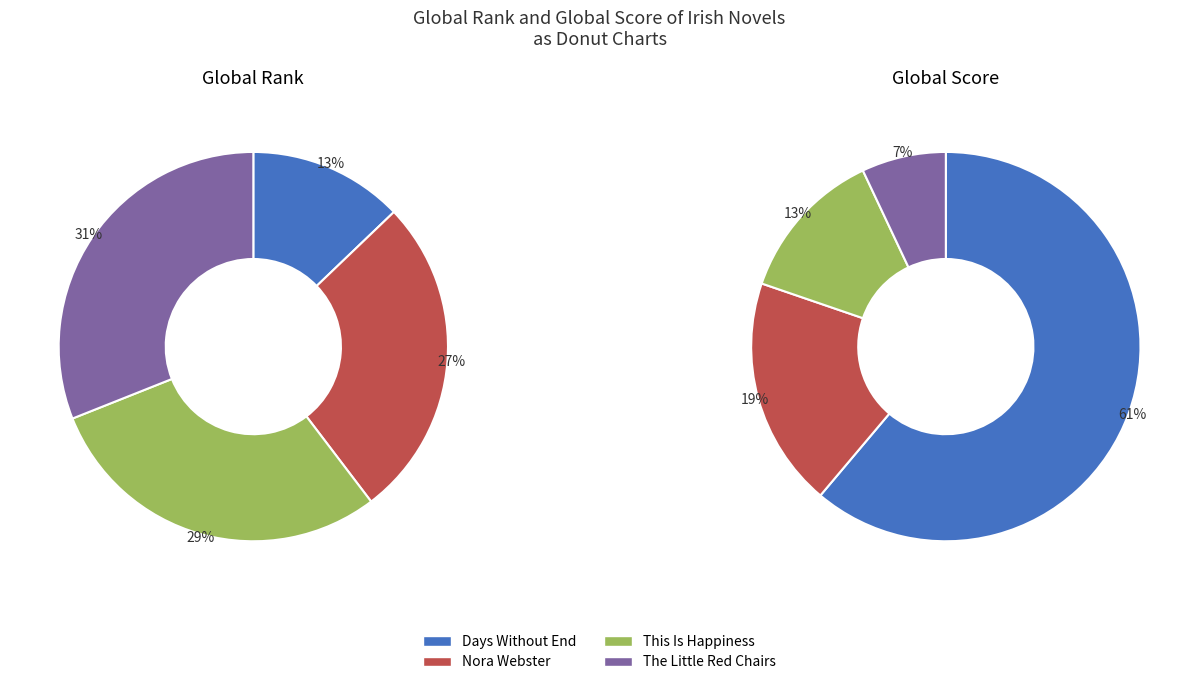

Count the number of slices in the pie.

4